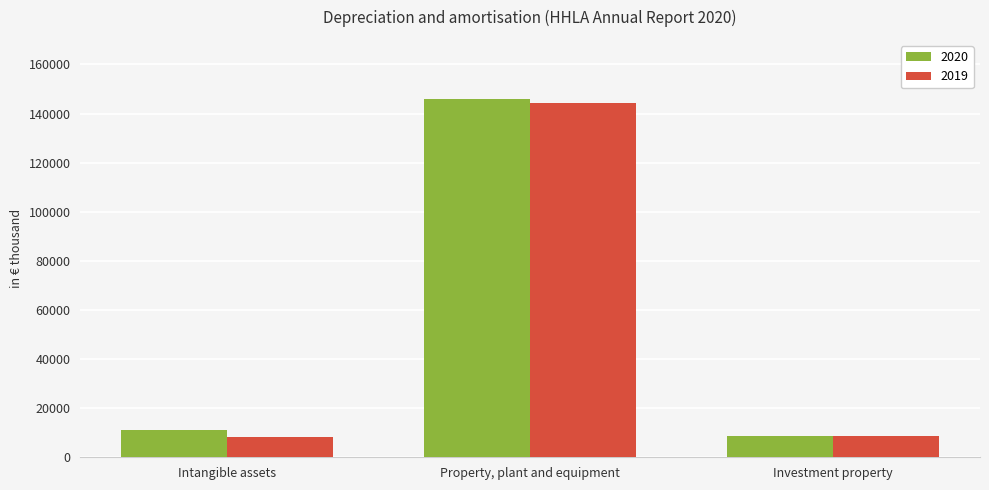

What is the average value of the 2019 series?

53796